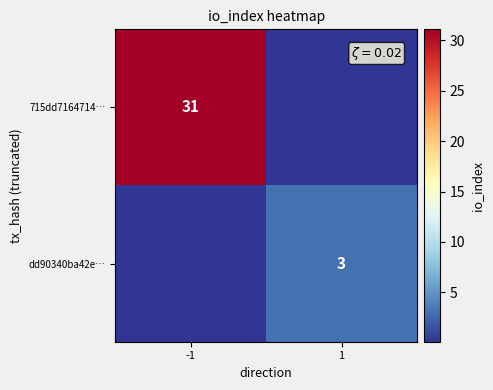

True or false: 715dd7164714… has a value of 42.4 at -1.

False